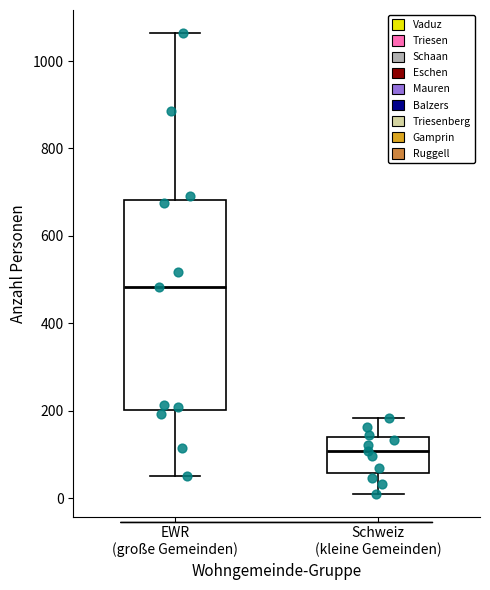

Which box is the tallest, from its lower edge to its upper edge?

EWR (große Gemeinden)